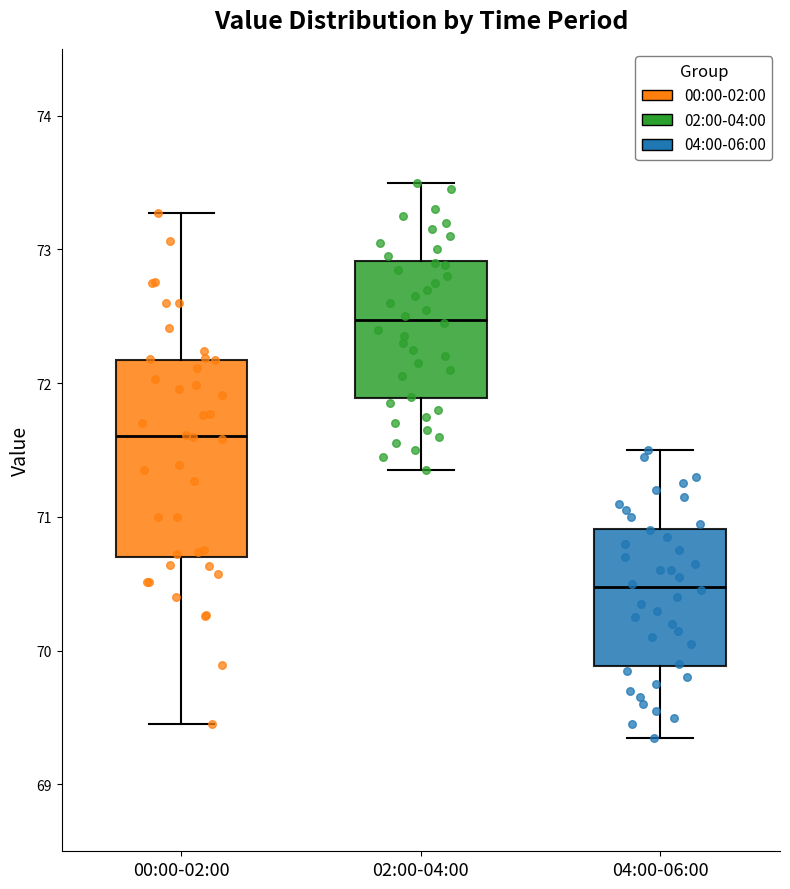

Which box's median line is the highest?

02:00-04:00